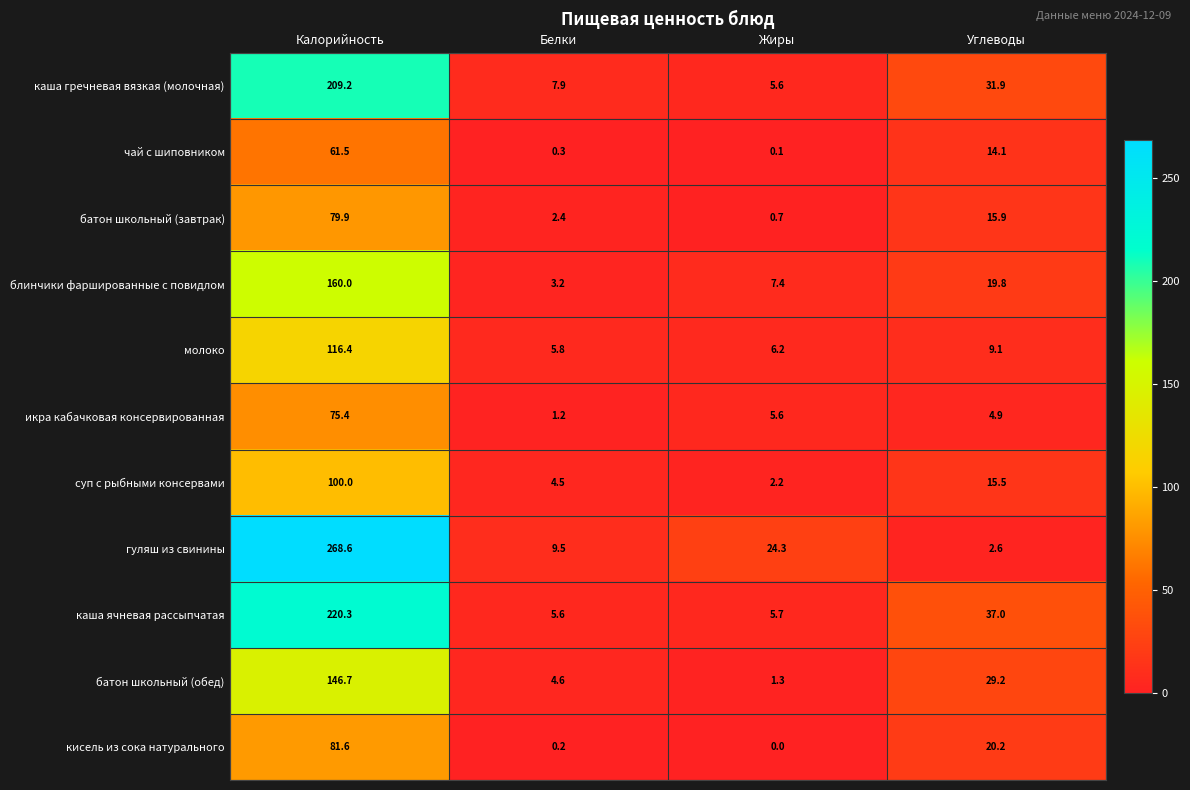

At which label does икра кабачковая консервированная reach its peak?

Калорийность